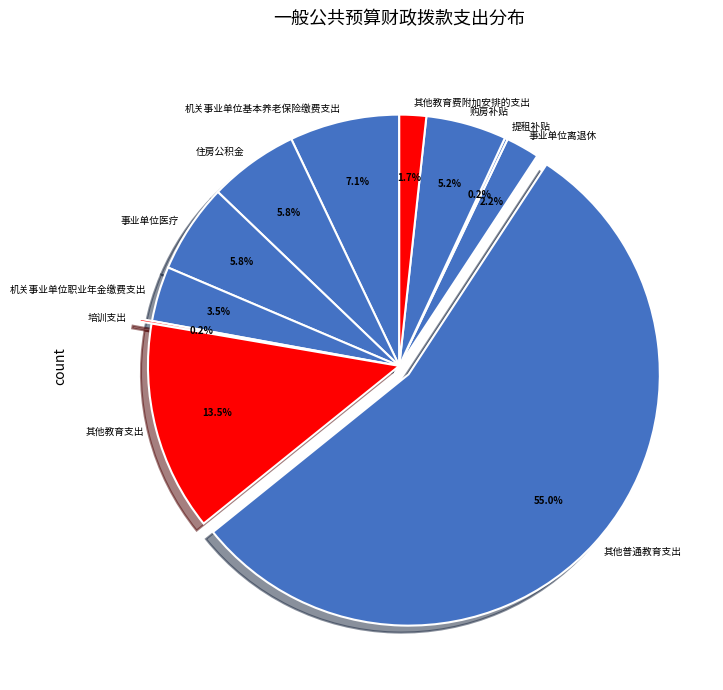

Does 其他普通教育支出 represent more than half of the total?

Yes